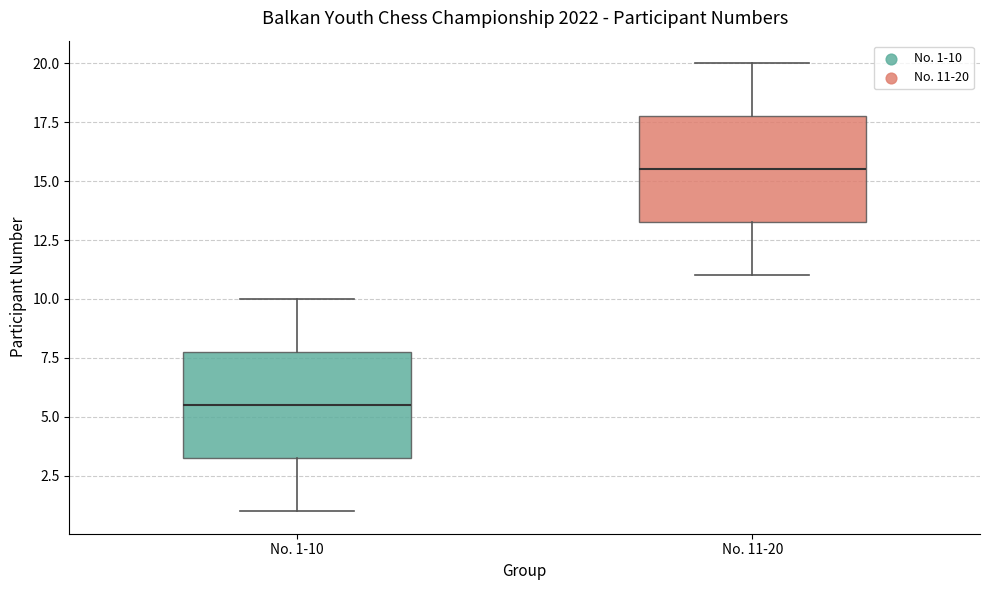

Which box's median line is the lowest?

No. 1-10